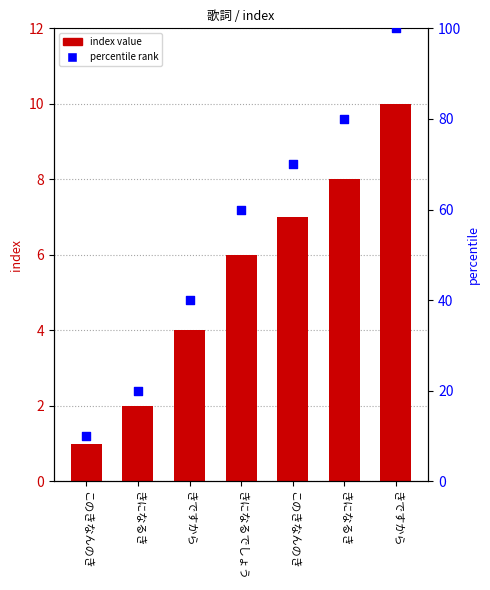

What is the total value across all series at きになるき?

22